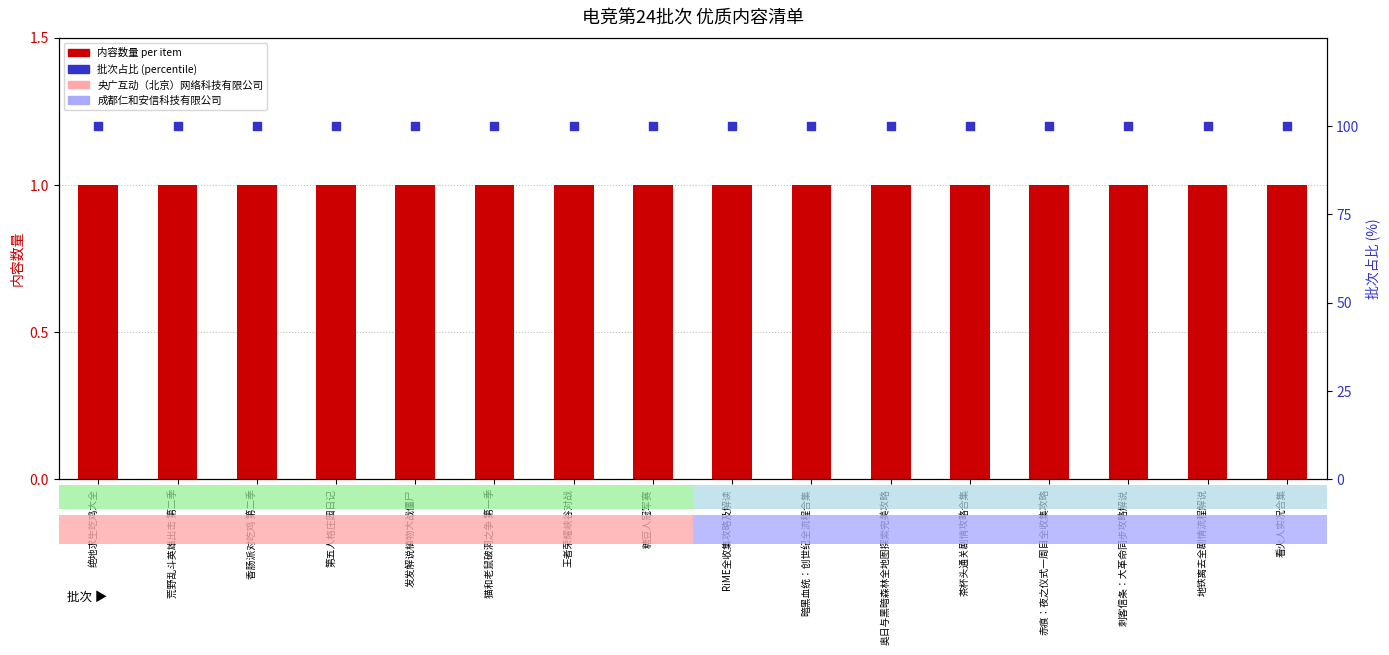

At which category is the sum across all series the highest?

绝地求生吃鸡大全